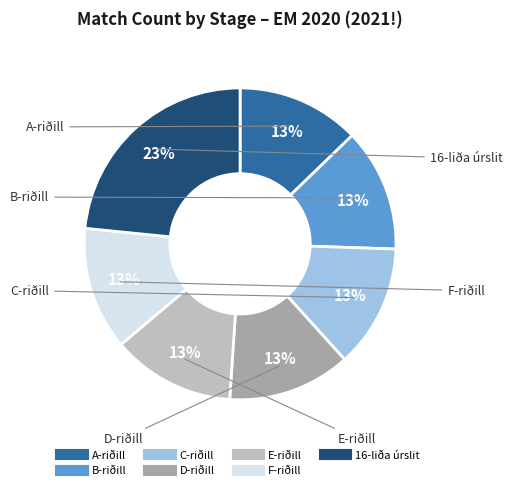

What percentage is the C-riðill slice, to the nearest percent?

13%